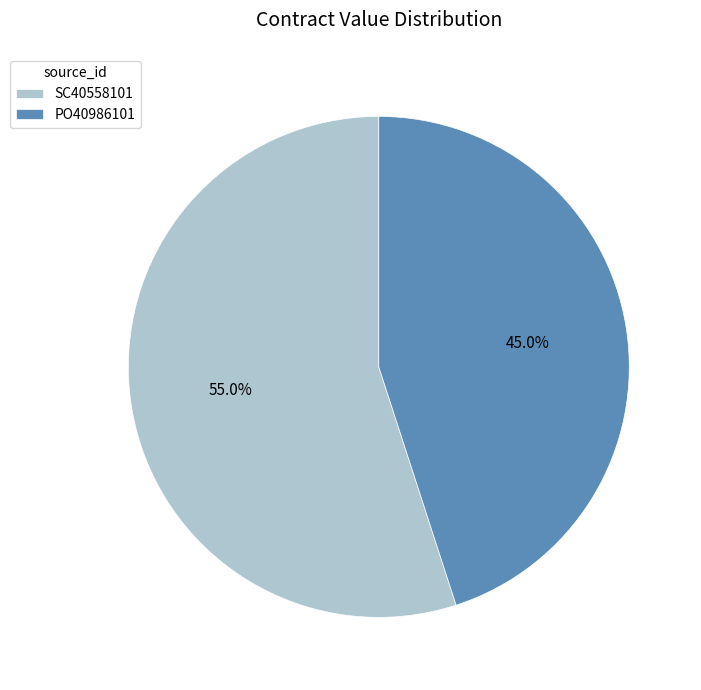

Is it true that SC40558101 is 66% of the pie?

False